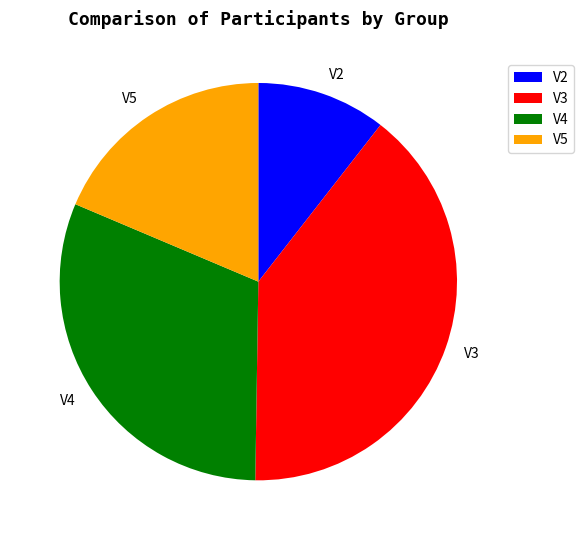

What is the largest slice in the pie chart?

V3